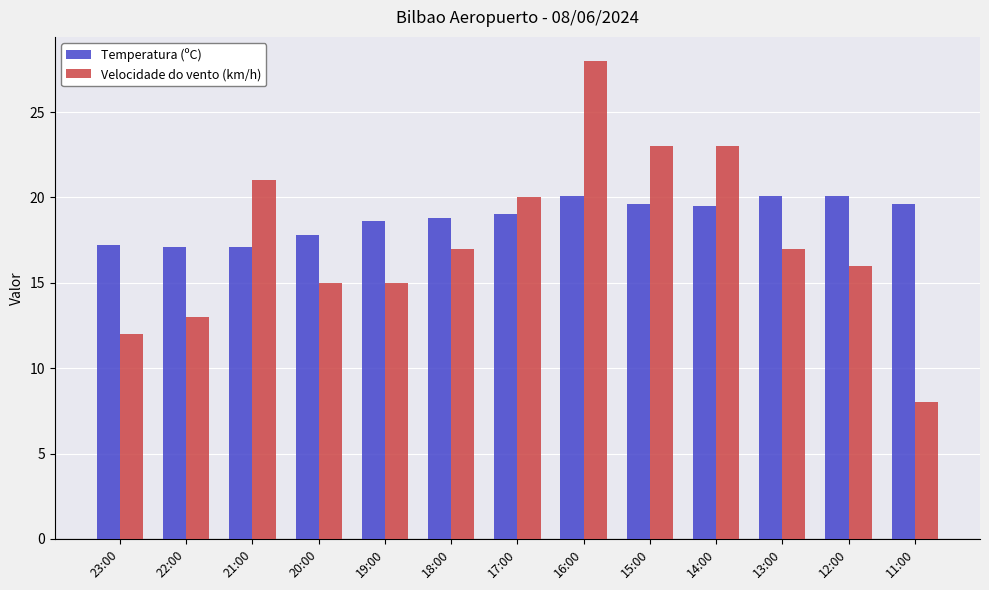

Is the value of Temperatura (ºC) at 22:00 greater than the value of Velocidade do vento (km/h) at 11:00?

Yes